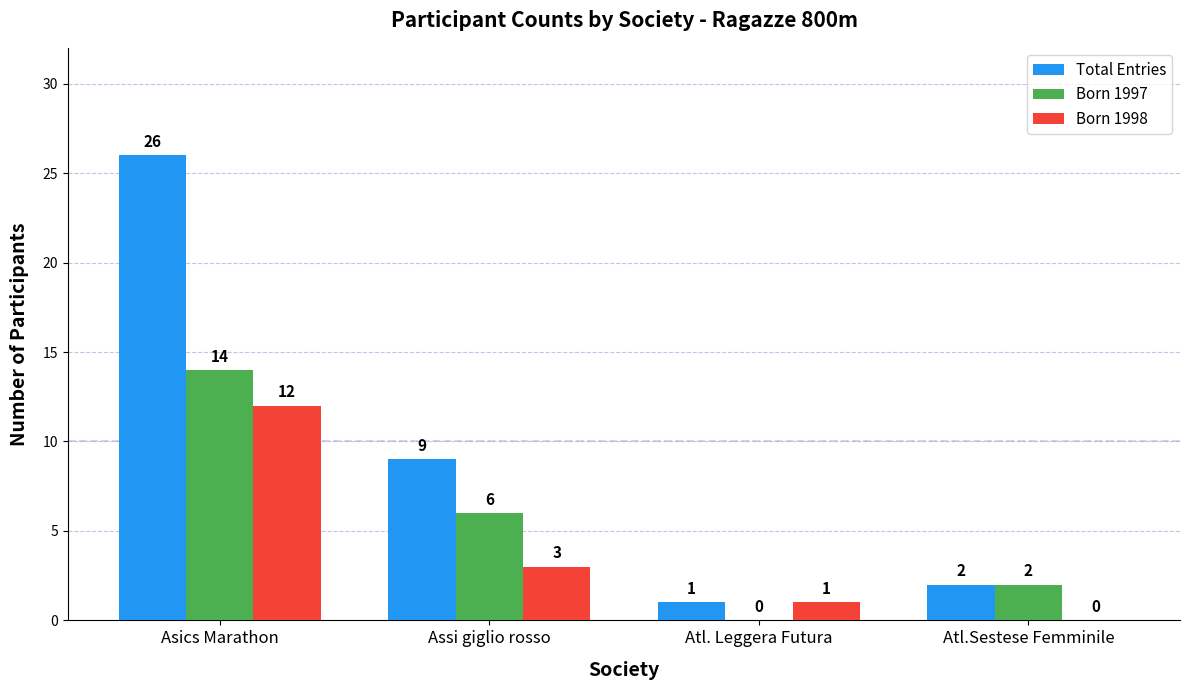

What is the sum of the Born 1997 values at Atl. Leggera Futura and Assi giglio rosso?

6